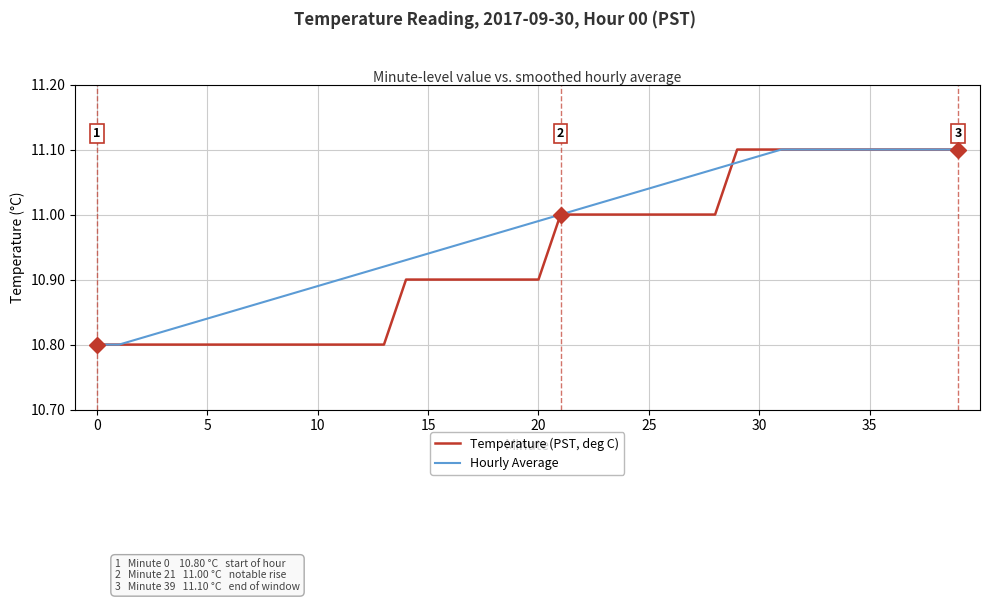

What are all the series names shown in the legend?

Temperature (PST, deg C), Hourly Average